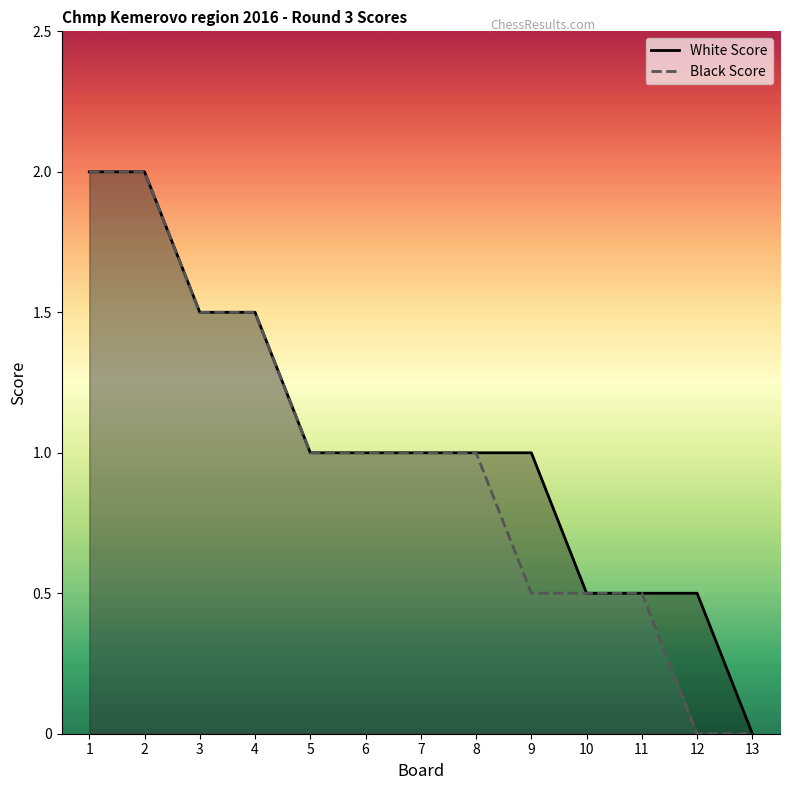

Rank the series by their average value, from lowest to highest.

Black Score, White Score